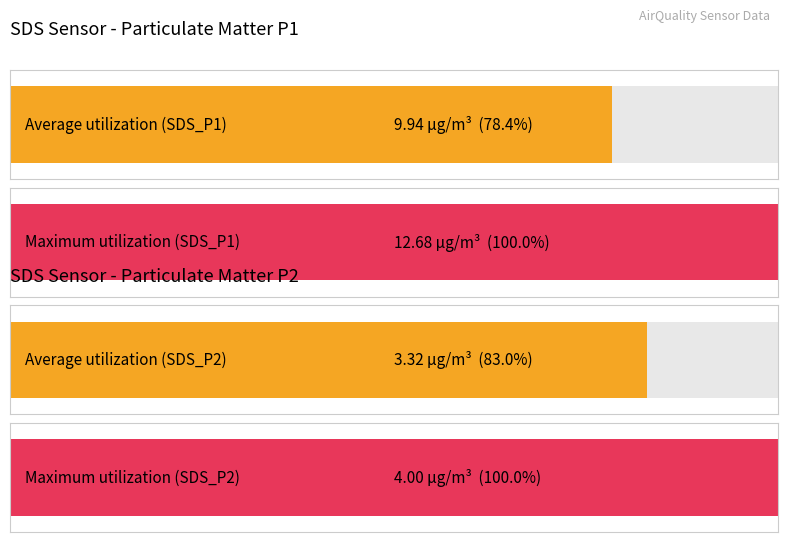

The SDS_P2 series shows 4.0 at 00:02. True or false?

False